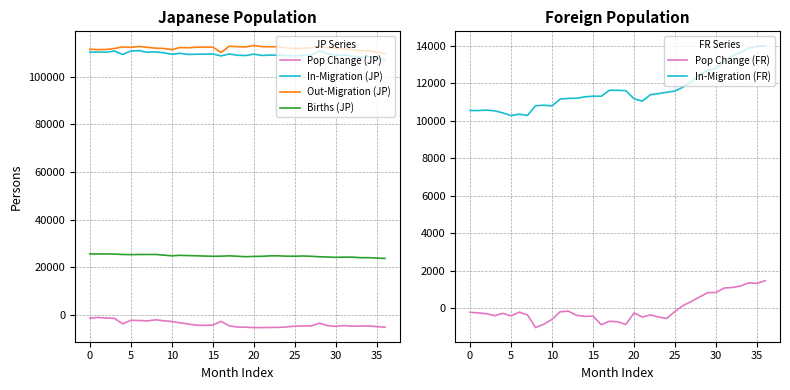

How many data points in In-Migration (JP) are above 109399?

18